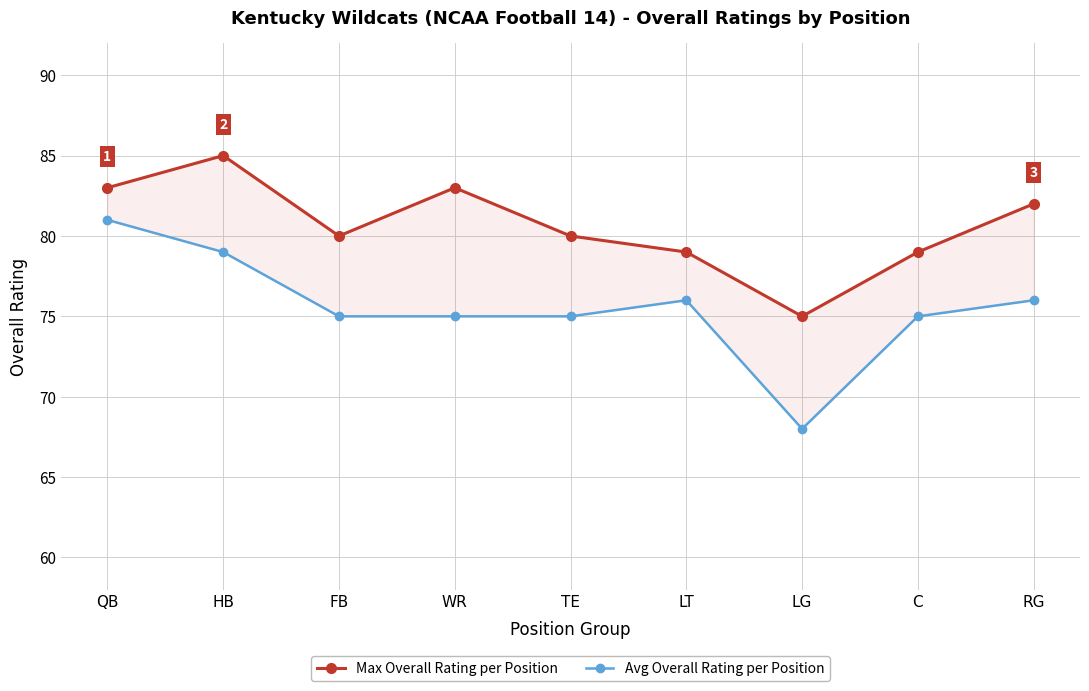

At which category does the chart reach its peak across all series?

HB